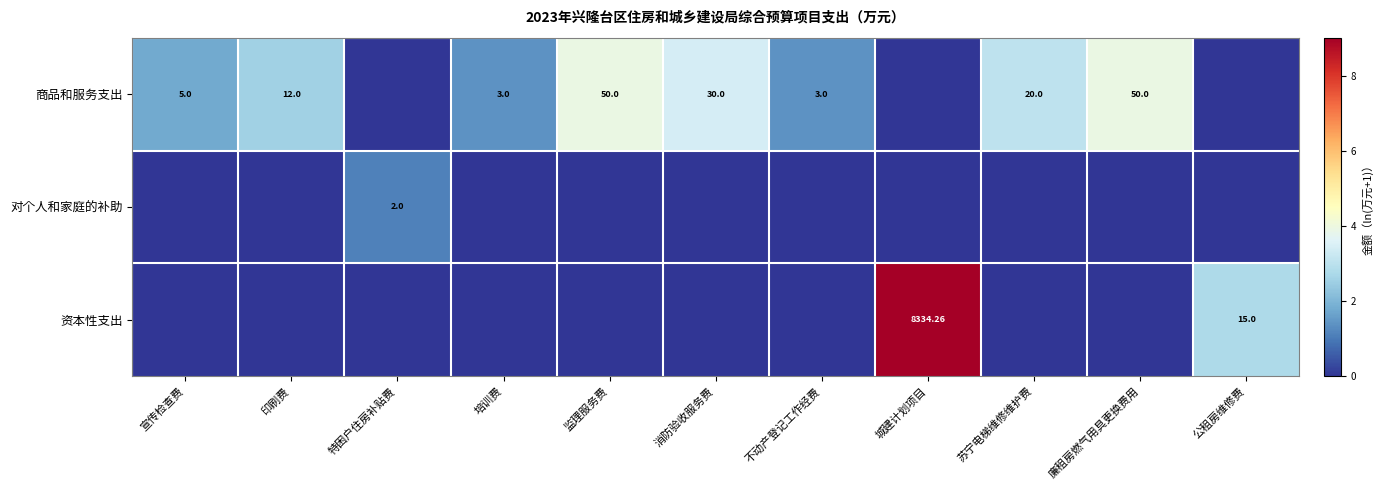

Count the number of data series in this chart.

3